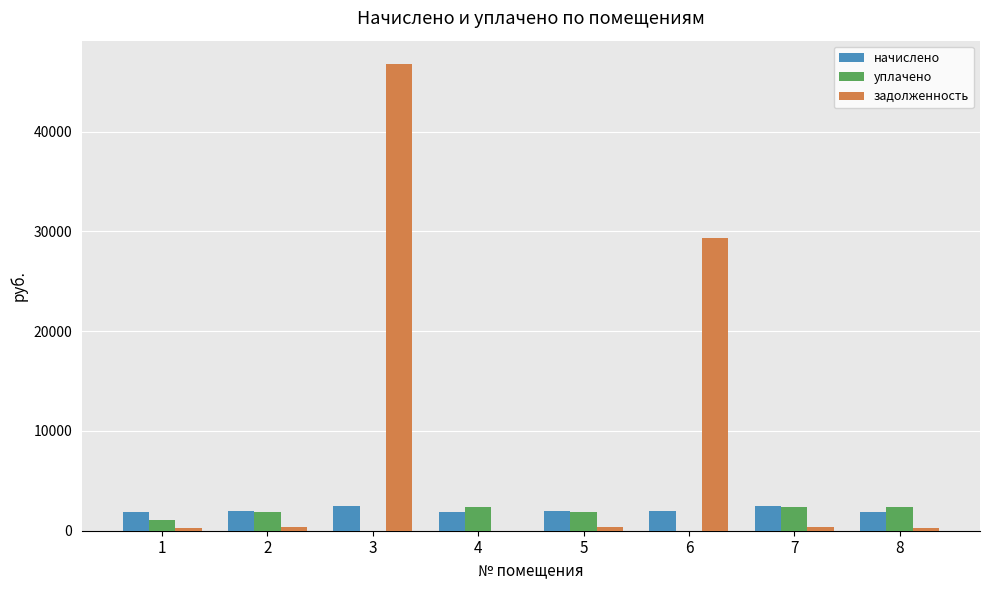

Which series has the widest spread of values?

задолженность